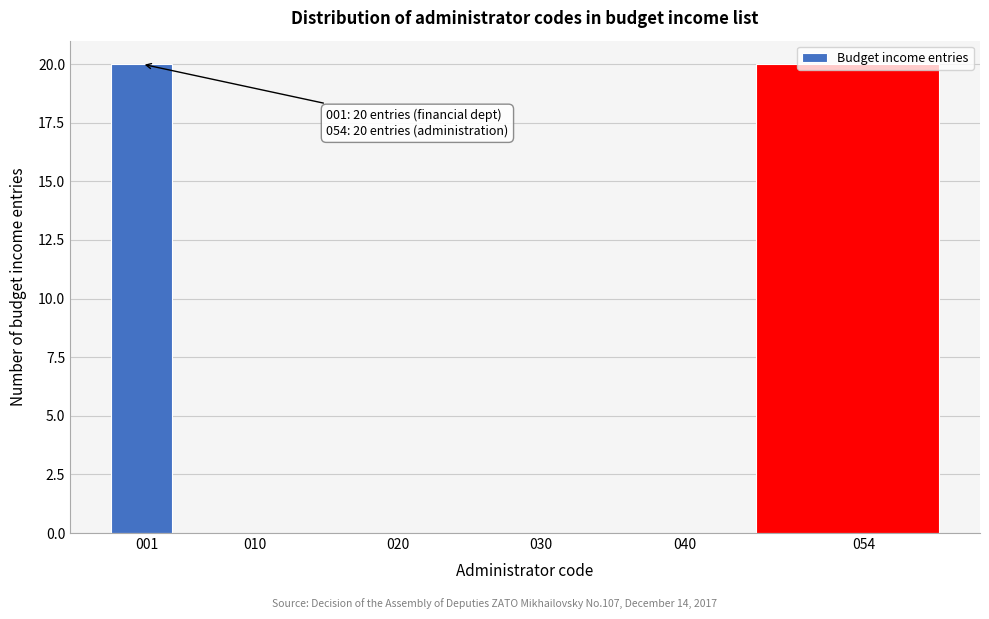

Is it true that the value at 030 is 0?

True